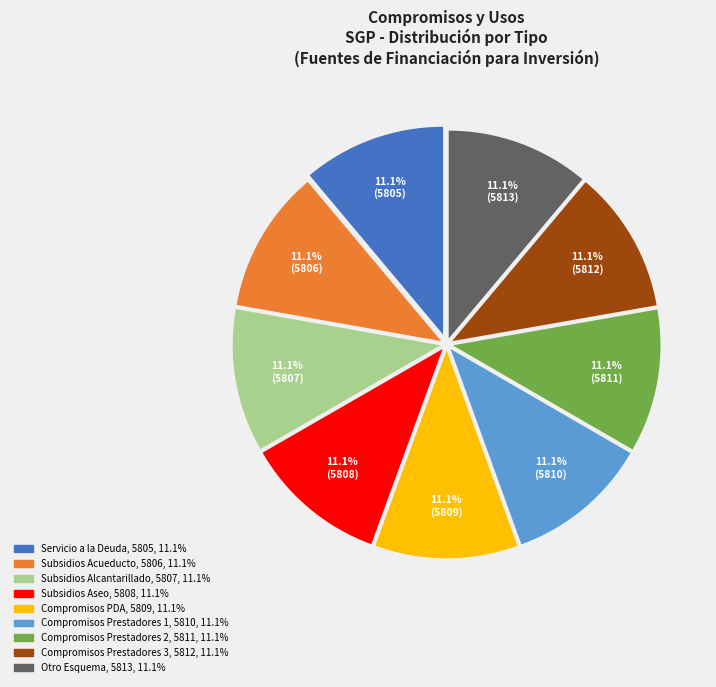

Is there any slice that represents more than half of the pie?

No